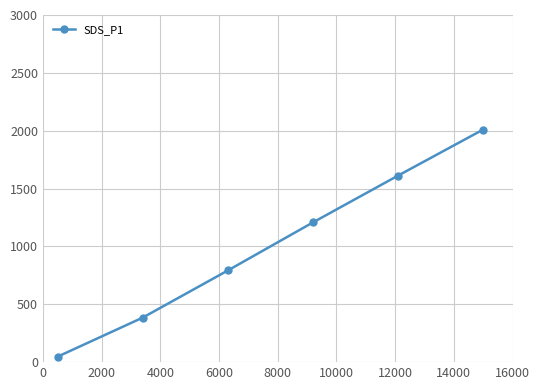

What is the average value?

1008.8